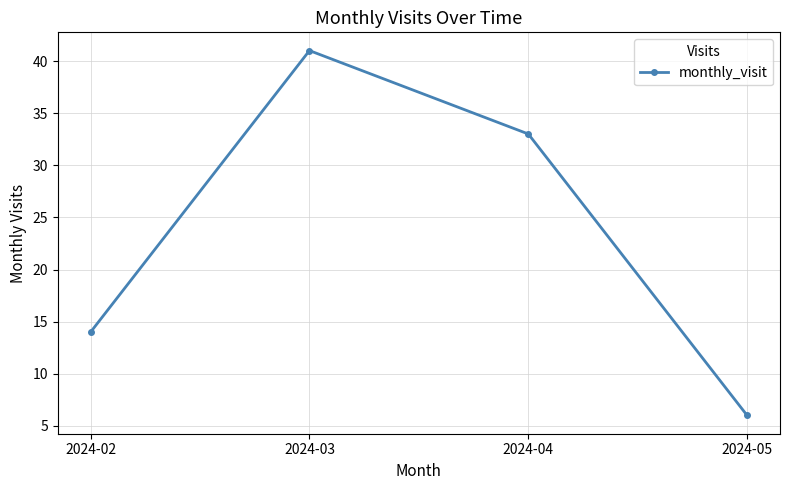

Reading left to right, transcribe all the data shown in this chart.

2024-02=14	2024-03=41	2024-04=33	2024-05=6